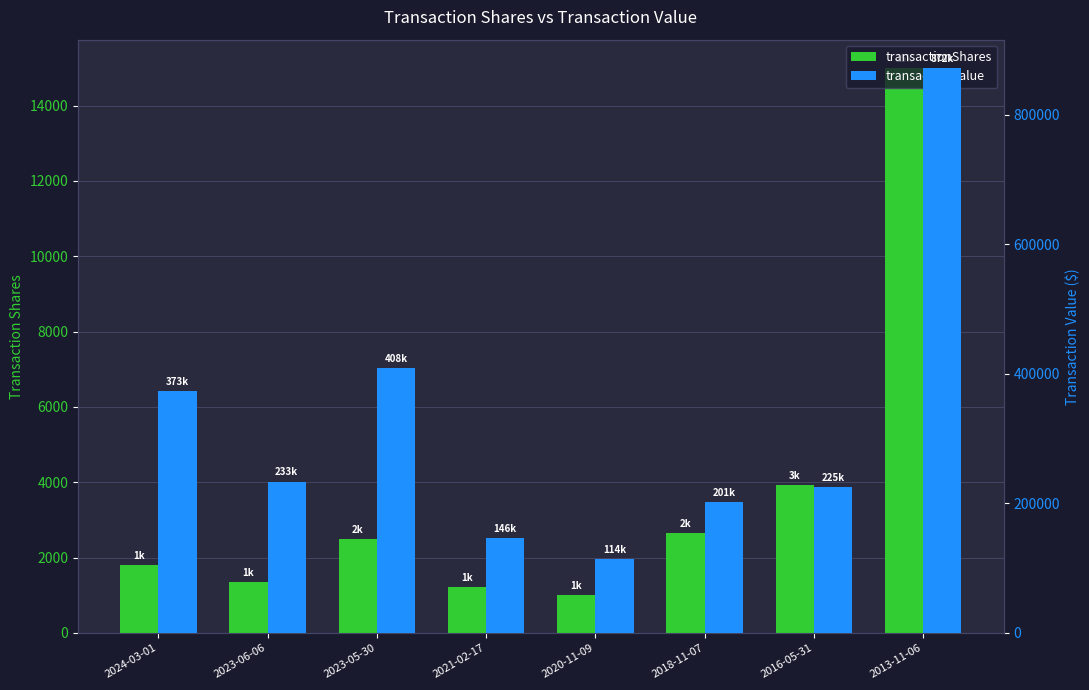

Is it true that transactionShares equals 1396 at 2020-11-09?

False